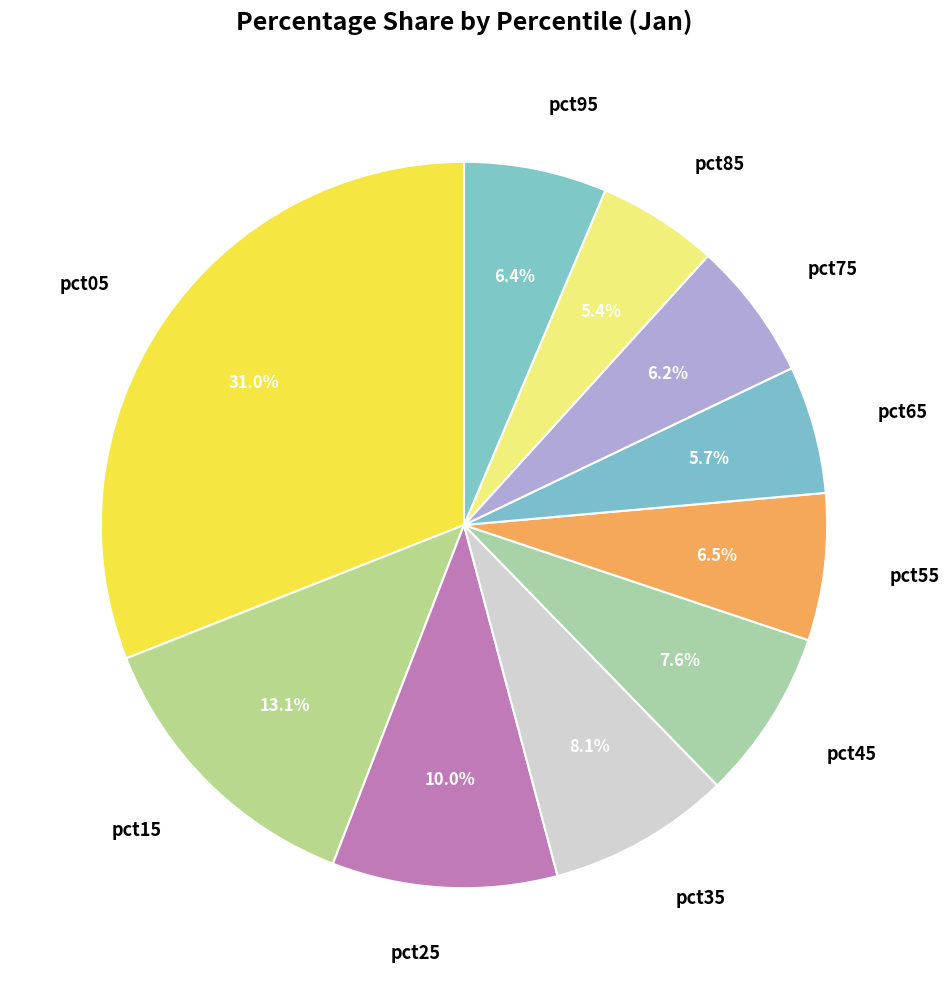

What is the largest slice in the pie chart?

pct05